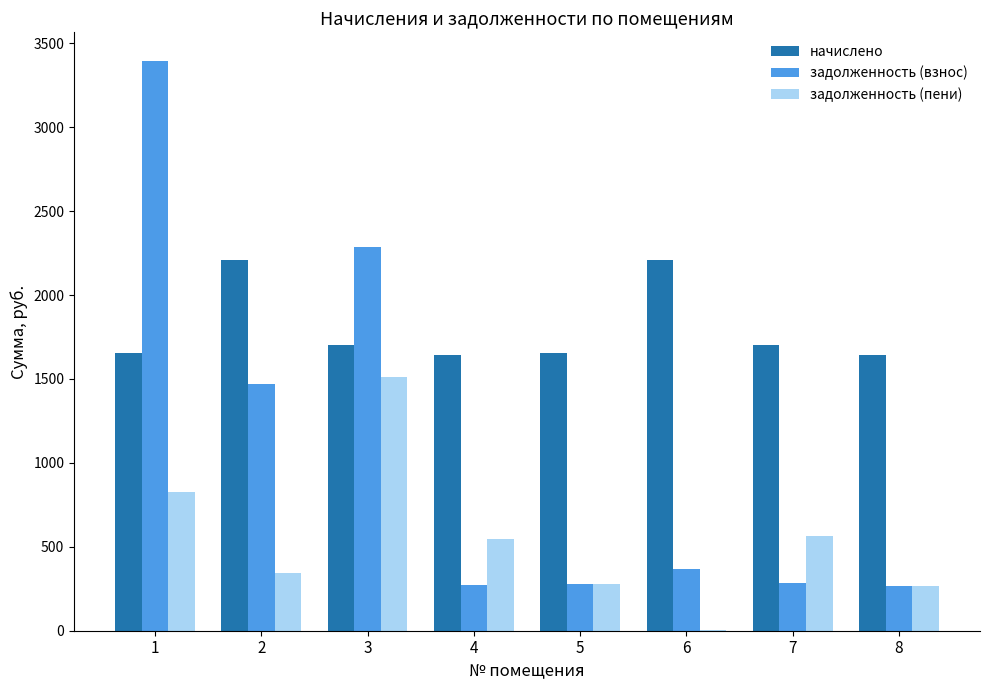

Which series has the largest total across all categories?

начислено